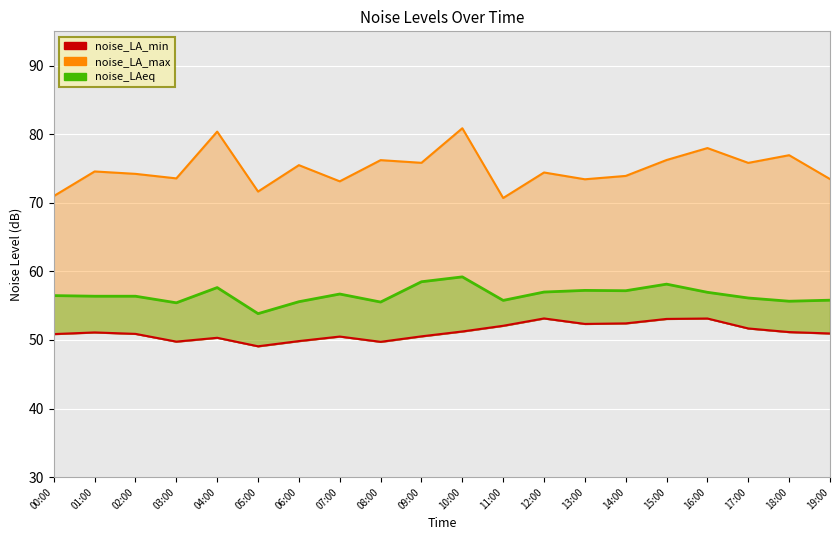

True or false: noise_LAeq and noise_LA_min line cross at least once.

False